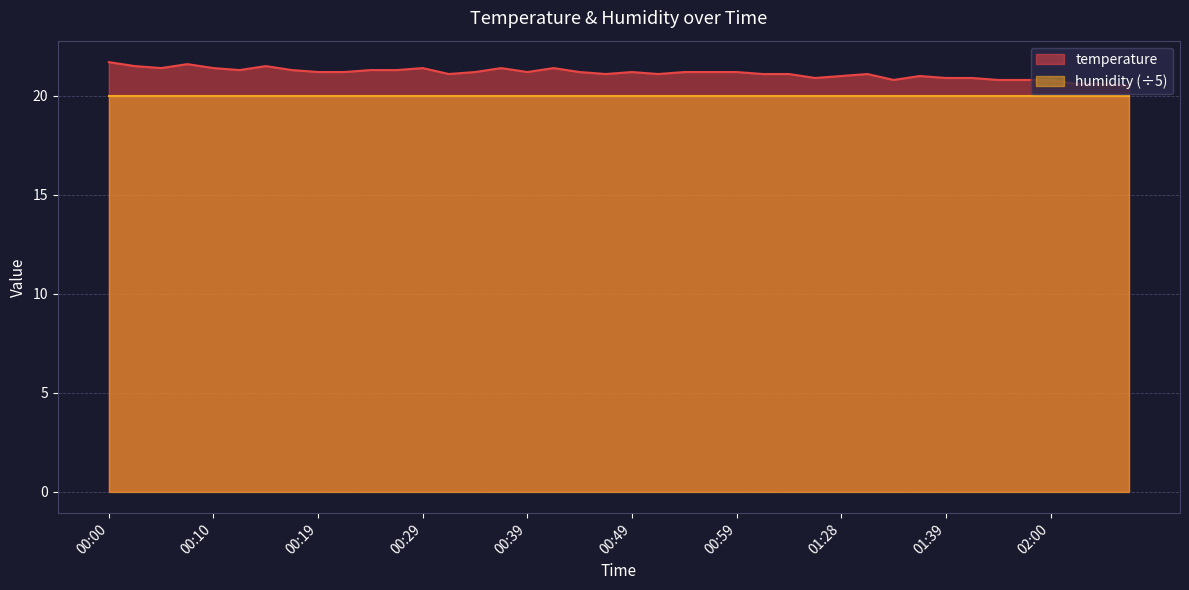

List the labels in order of value, smallest first.

02:08, 02:03, 02:06, 01:34, 01:55, 01:57, 02:00, 01:20, 01:39, 01:44, 01:28, 01:37, 00:32, 00:46, 00:51, 01:01, 01:03, 01:31, 00:19, 00:22, 00:34, 00:39, 00:44, 00:49, 00:54, 00:56, 00:59, 00:12, 00:17, 00:24, 00:27, 00:05, 00:10, 00:29, 00:36, 00:41, 00:02, 00:15, 00:07, 00:00